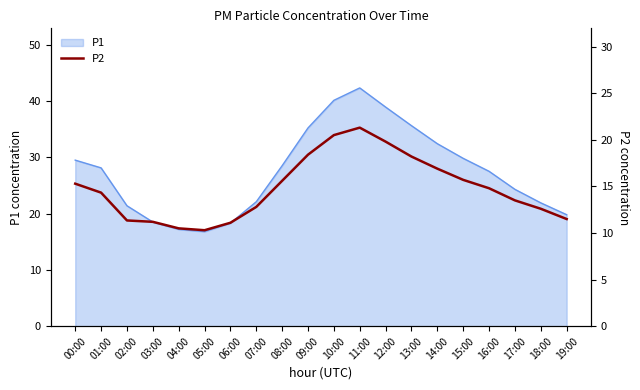

Is it true that the value at 08:00 is 6.9?

False